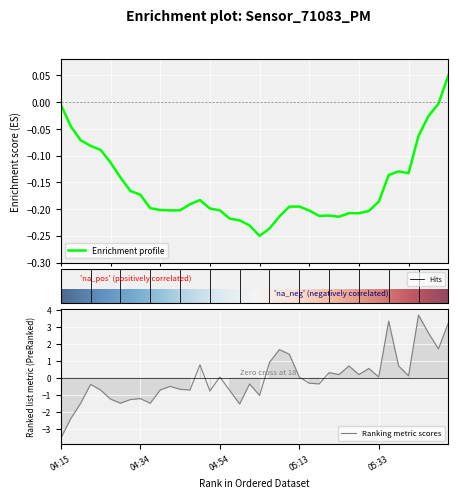

At which label does Ranking metric scores reach its minimum?

04:15